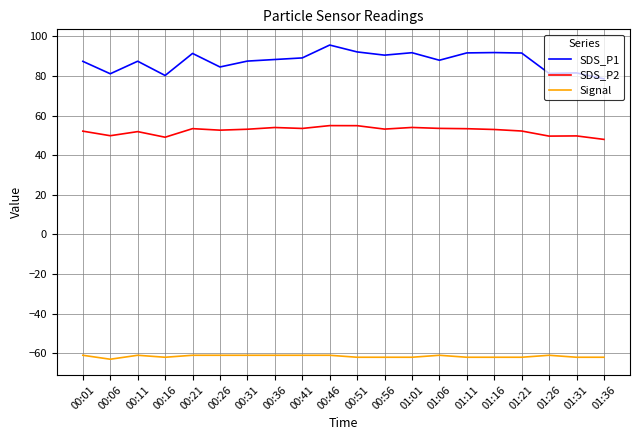

Which series has the largest range (max minus min)?

SDS_P1